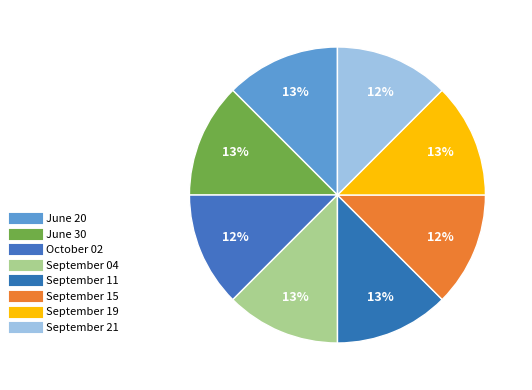

Count the number of slices in the pie.

8